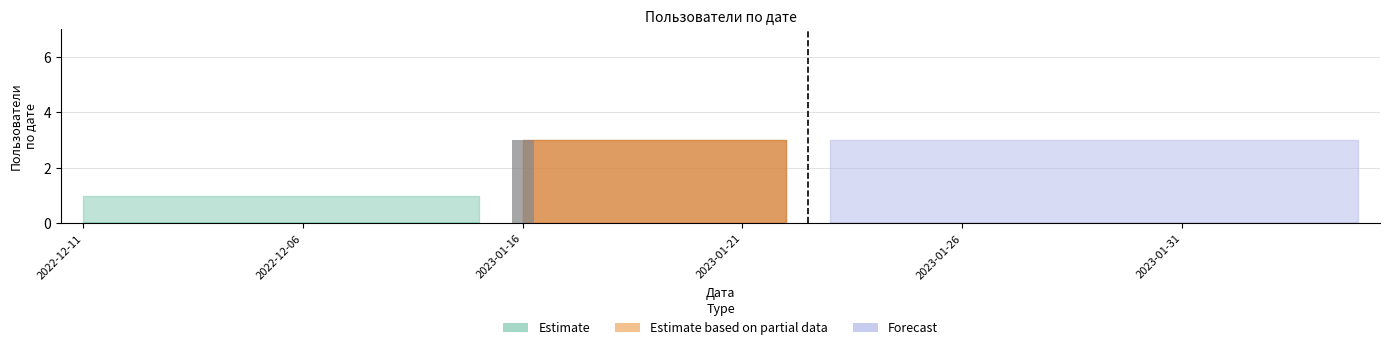

What is the greatest value displayed?

3